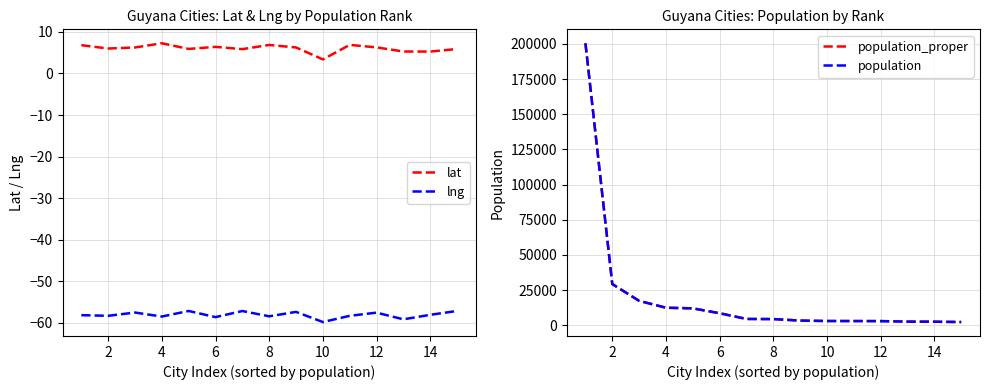

Is it true that lat equals 6.3 at 12?

True